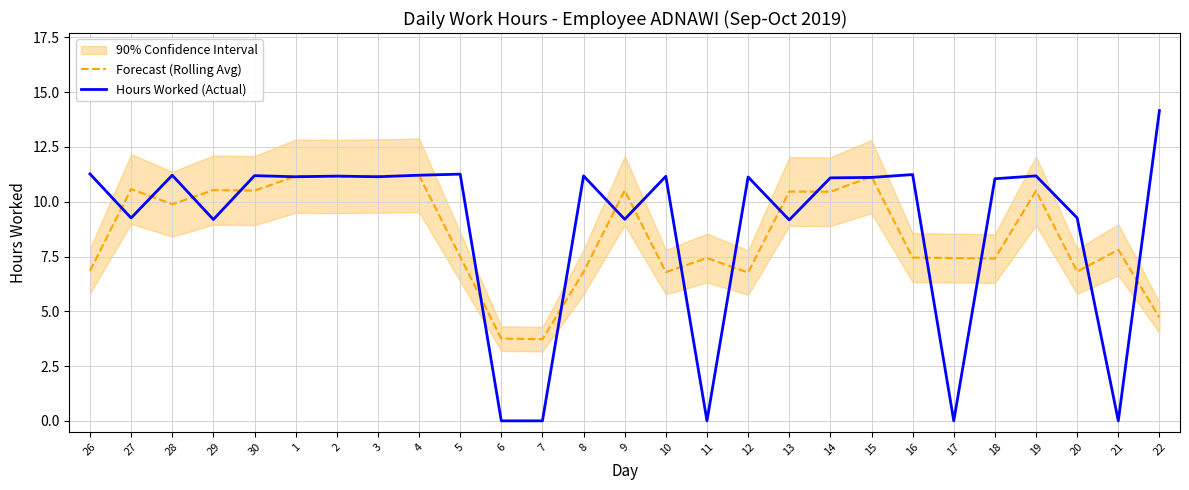

Is it true that Hours Worked (Actual) equals 9.2 at 9?

True